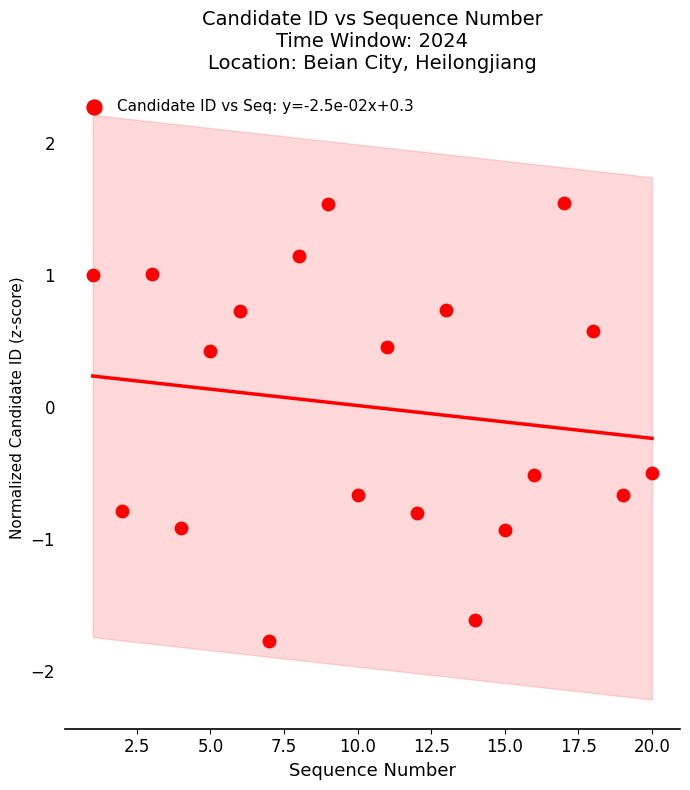

What is the range of Y values (max minus min)?

3.3